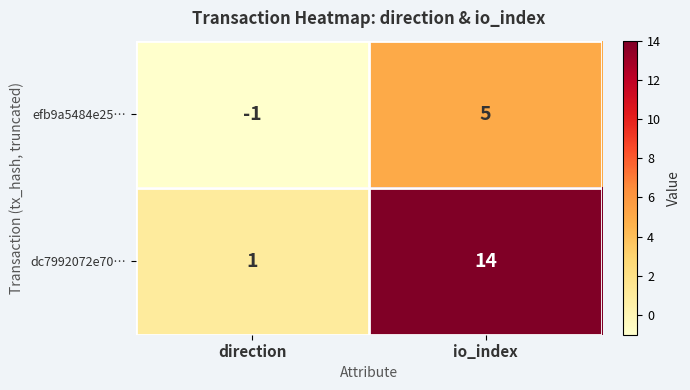

At which category is the sum across all series the highest?

io_index